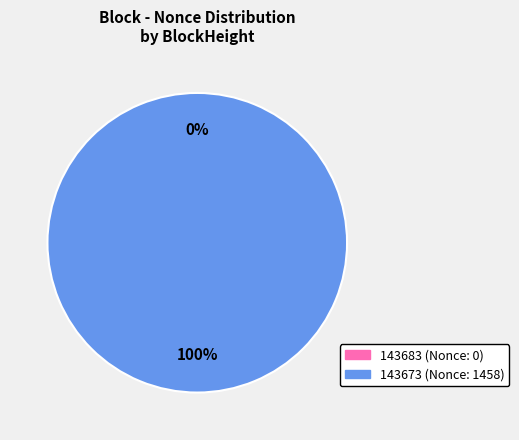

Between 143673 and 143683, which is larger?

143673